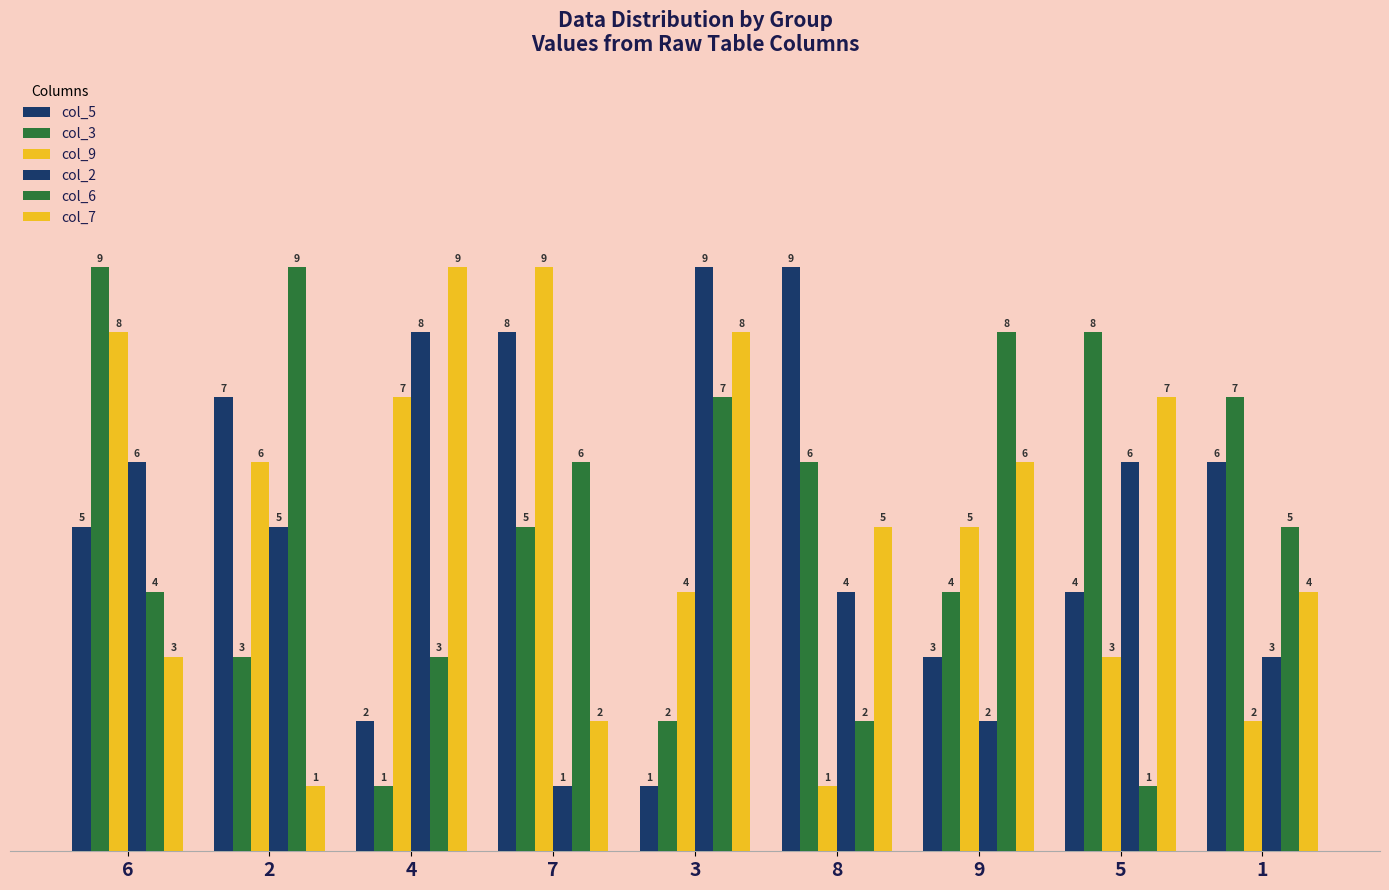

Which series has the largest range (max minus min)?

col_5